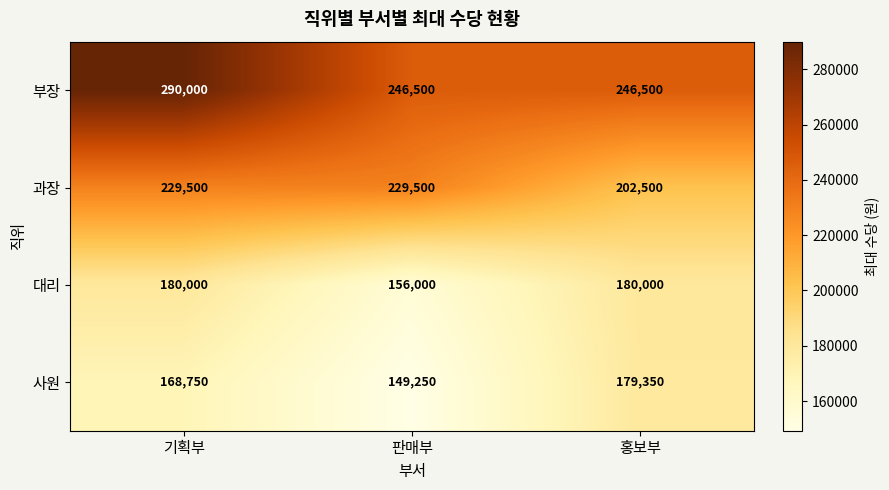

How many data points does each series have?

3